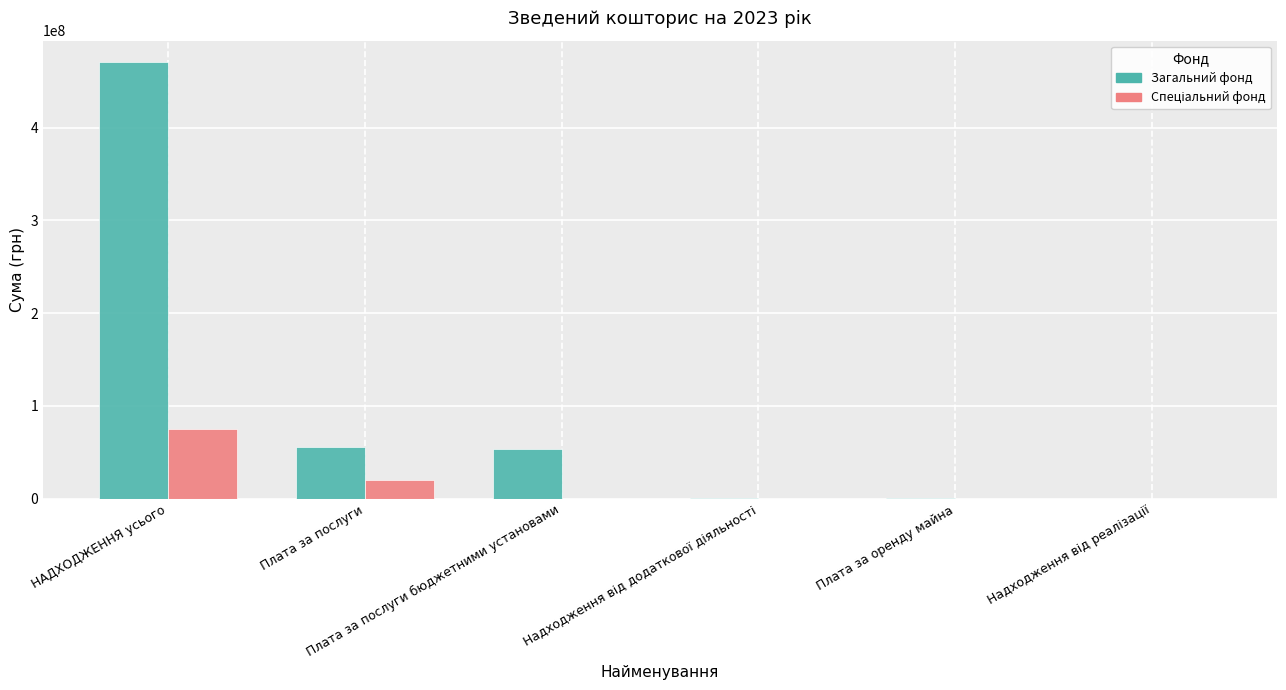

Is it true that Загальний фонд equals 904710.0 at Плата за оренду майна?

True